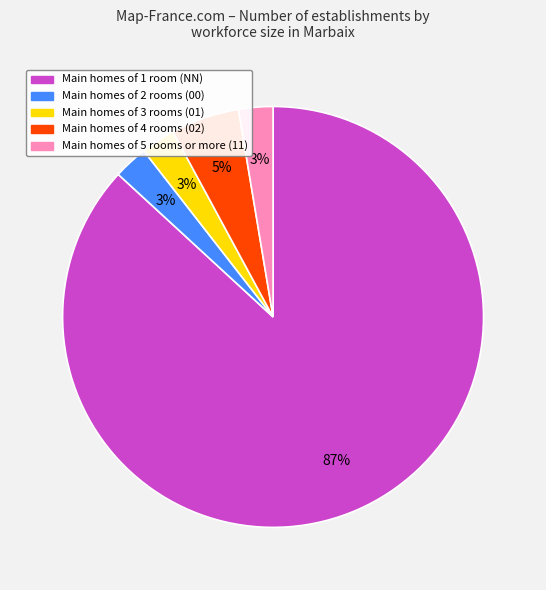

To the nearest percent, what is the average slice percentage?

20%